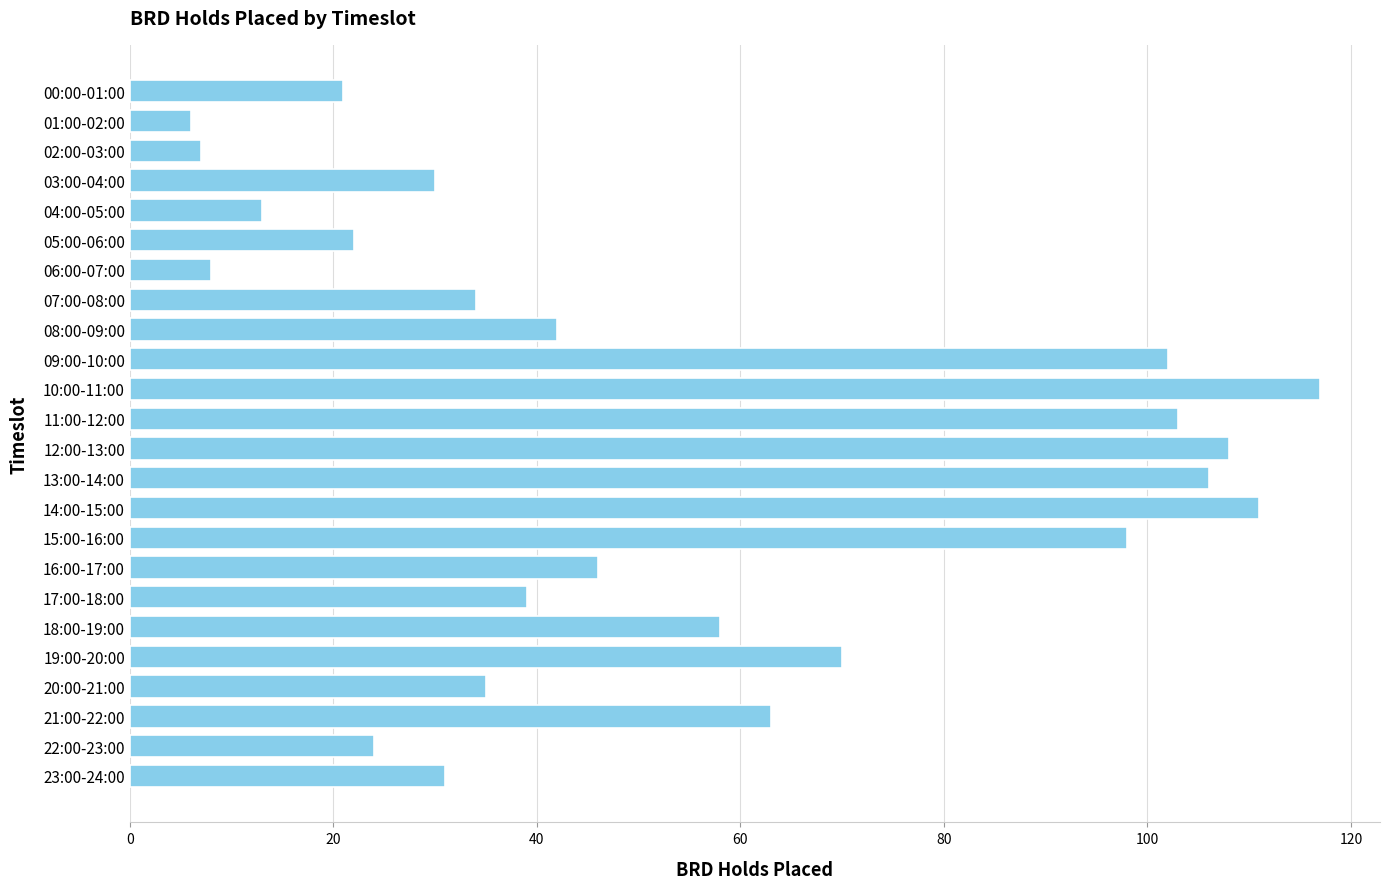

Rank the categories by value from lowest to highest.

01:00-02:00, 02:00-03:00, 06:00-07:00, 04:00-05:00, 00:00-01:00, 05:00-06:00, 22:00-23:00, 03:00-04:00, 23:00-24:00, 07:00-08:00, 20:00-21:00, 17:00-18:00, 08:00-09:00, 16:00-17:00, 18:00-19:00, 21:00-22:00, 19:00-20:00, 15:00-16:00, 09:00-10:00, 11:00-12:00, 13:00-14:00, 12:00-13:00, 14:00-15:00, 10:00-11:00